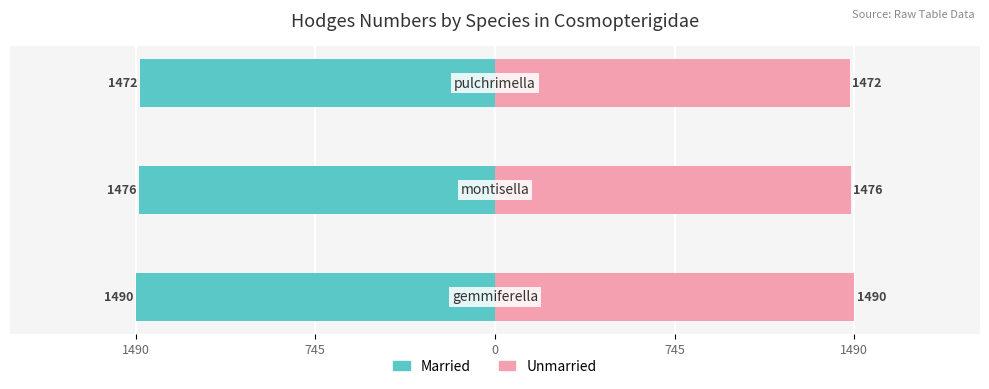

True or false: Married has a value of -1490 at 1490.

True